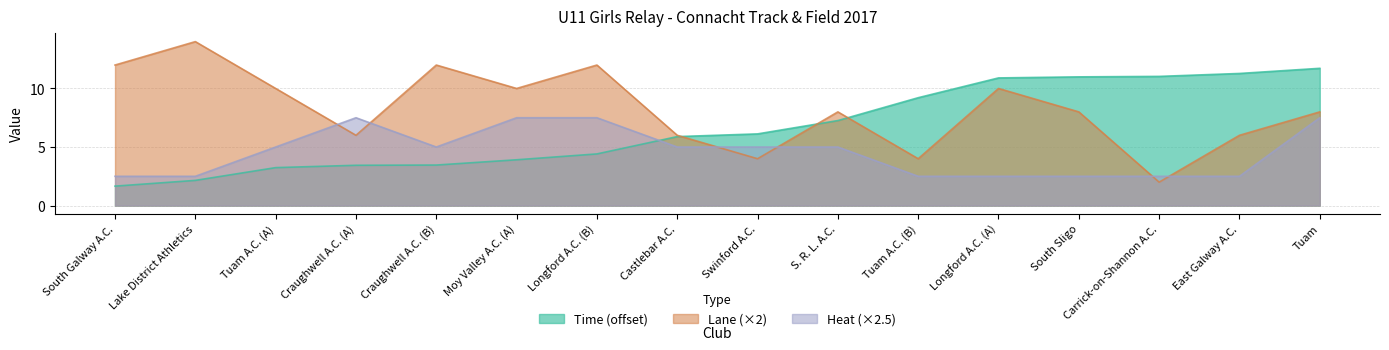

What is the label of the 4th point from the left?

Craughwell A.C. (A)